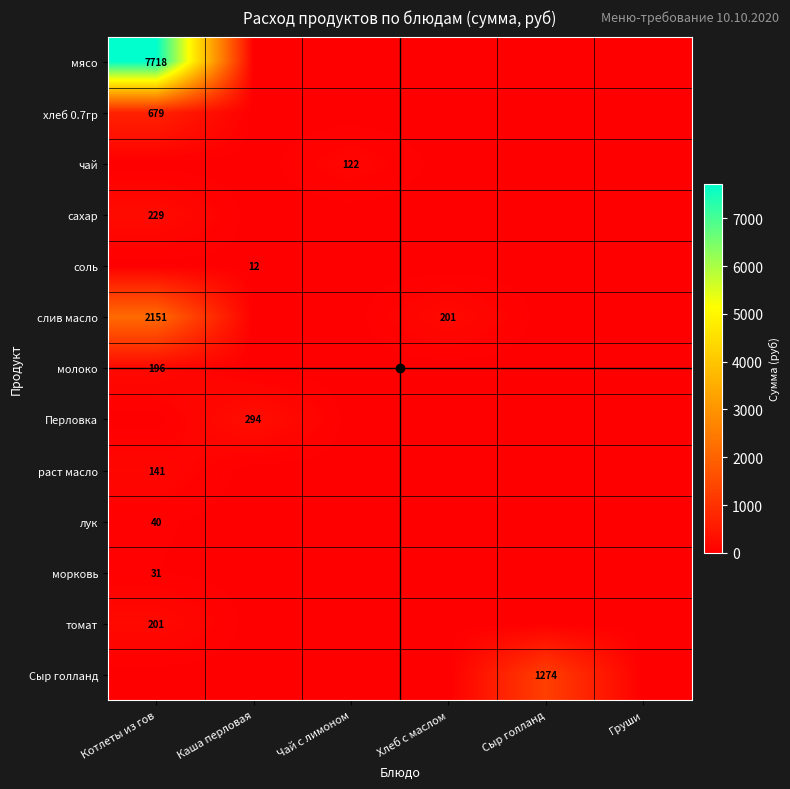

Between Хлеб с маслом and Сыр голланд, which series saw the biggest shift?

Сыр голланд